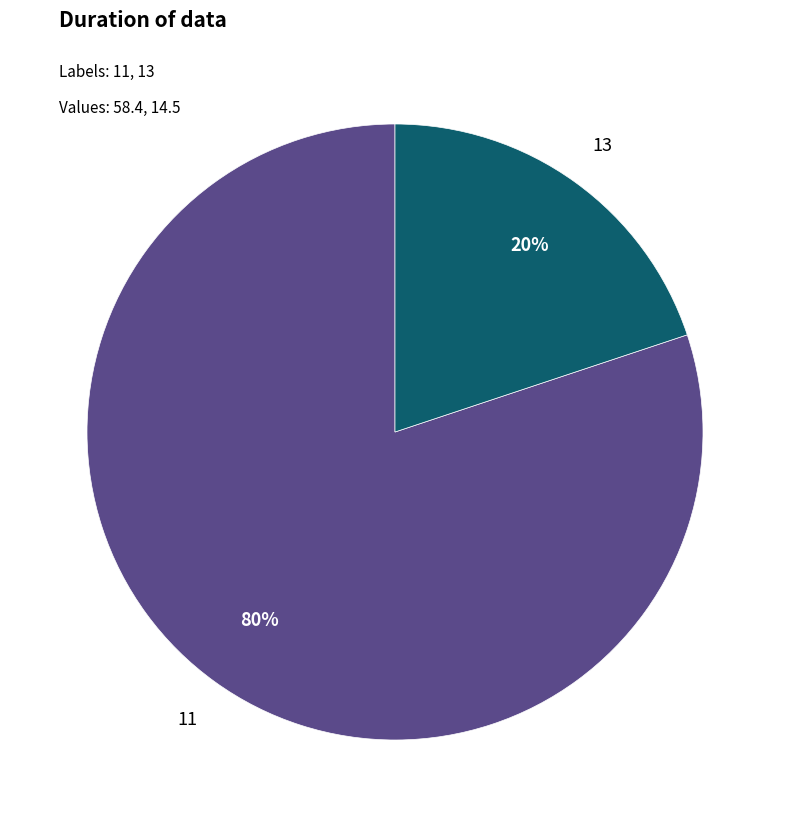

Does any single category account for the majority?

Yes